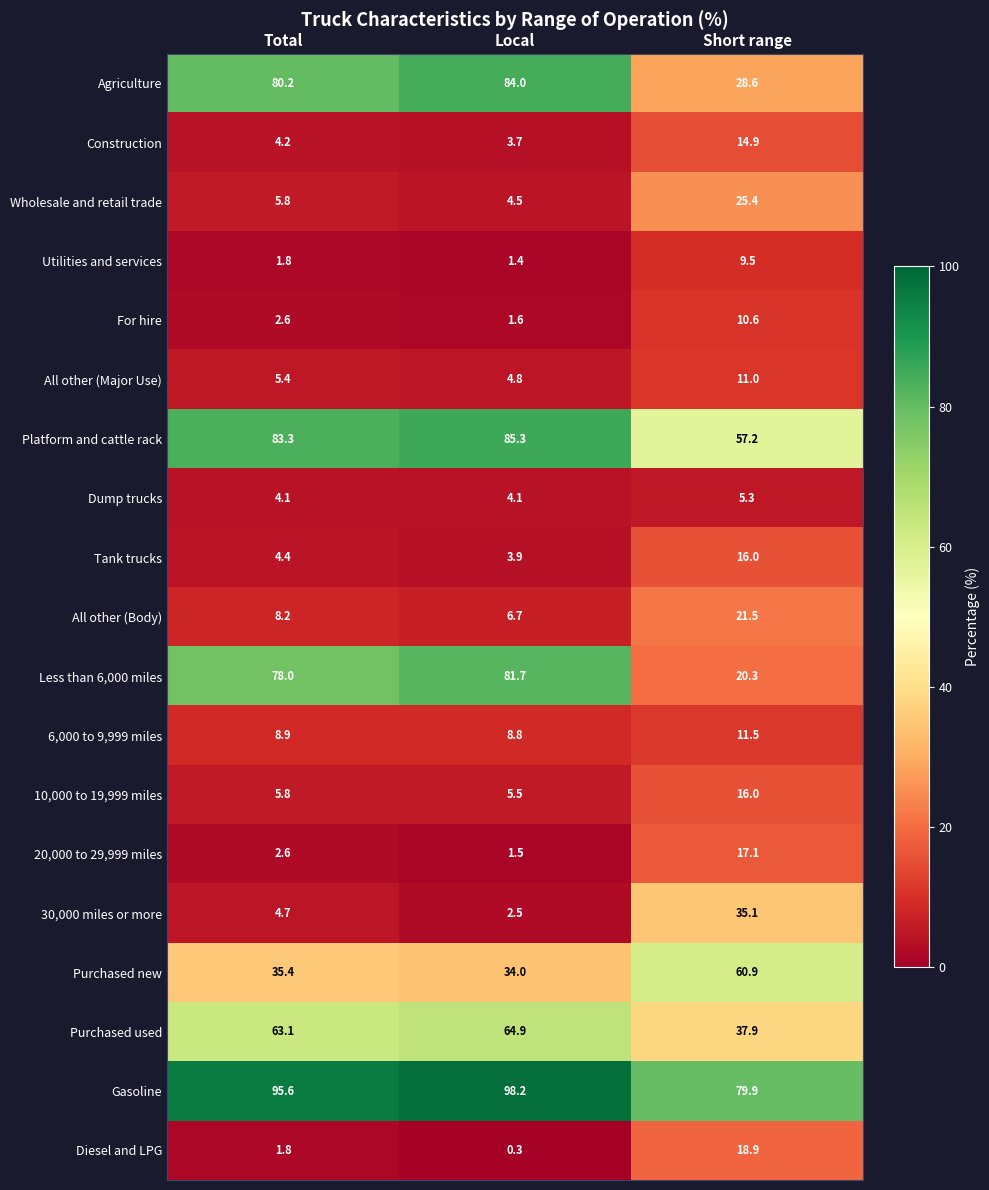

Which label corresponds to the largest value in the chart?

Local